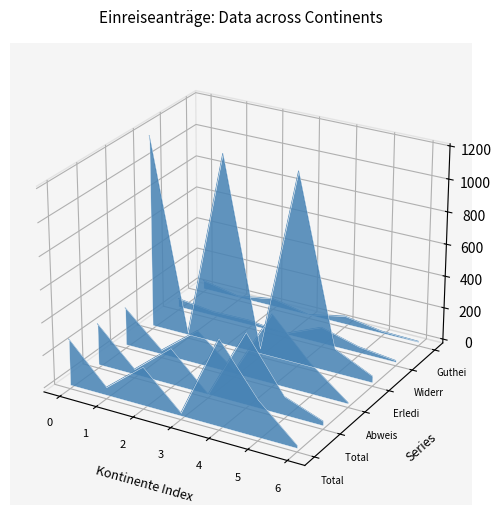

The Abweisungen series shows -0.0 at 1. True or false?

True